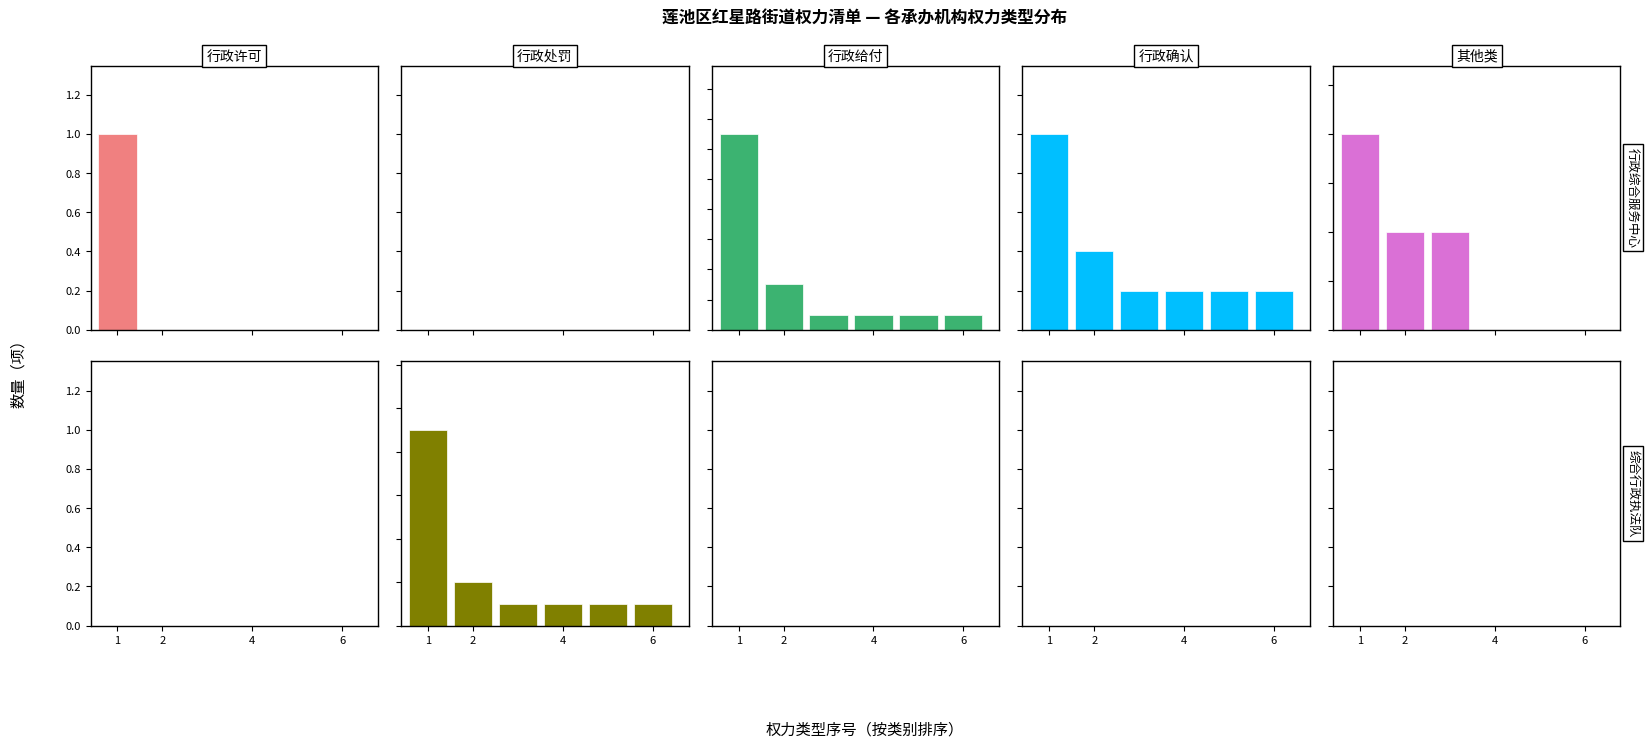

How many bars are there in each group?

5